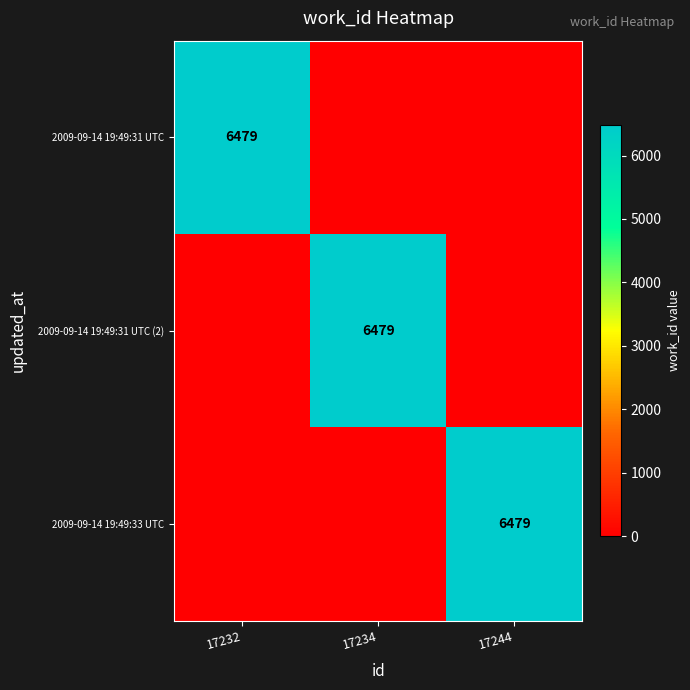

True or false: 2009-09-14 19:49:31 UTC has a value of 6479 at 17232.

True